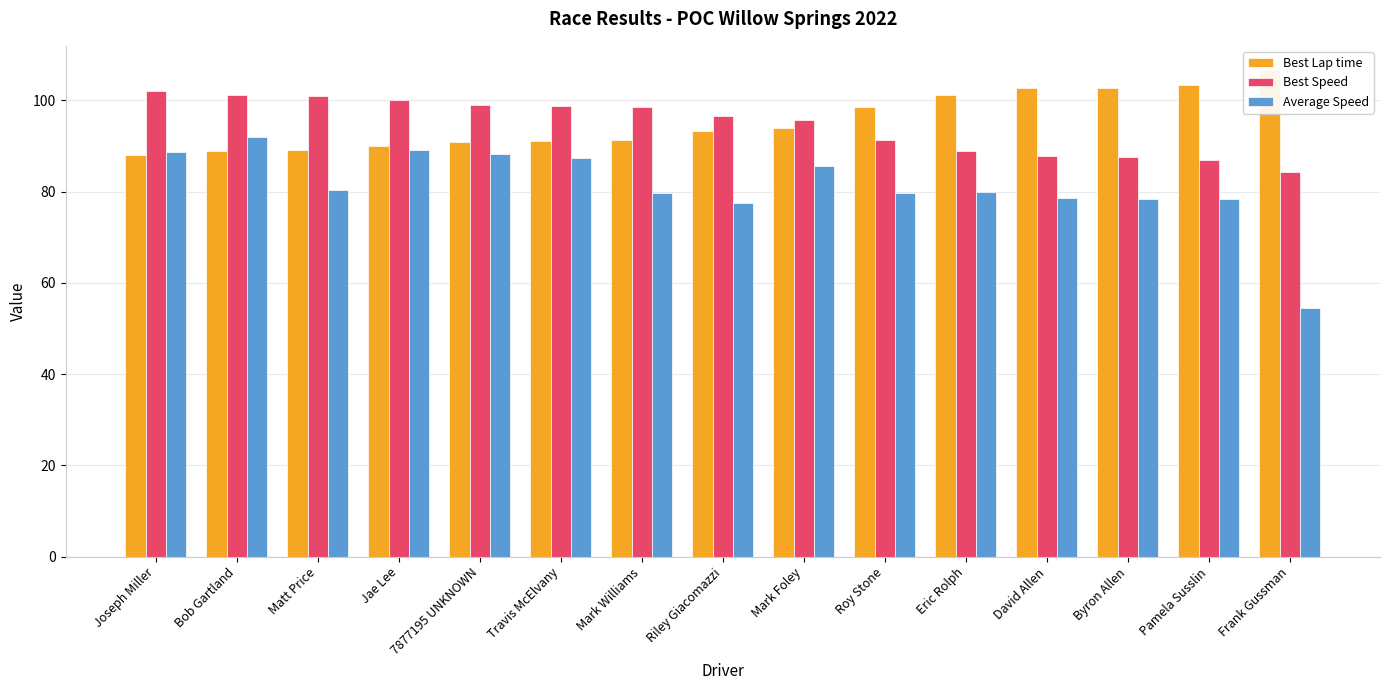

What are all the series names shown in the legend?

Best Lap time, Best Speed, Average Speed